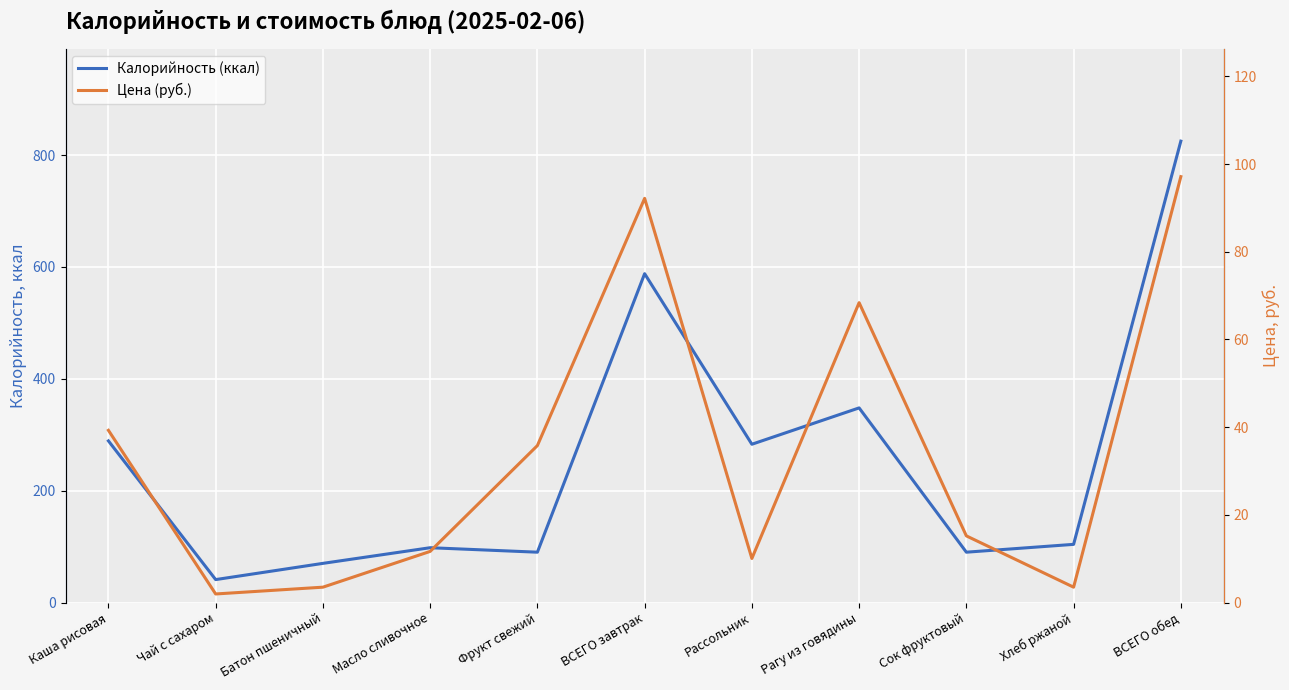

What is the difference between the highest and lowest values at Чай с сахаром?

39.0